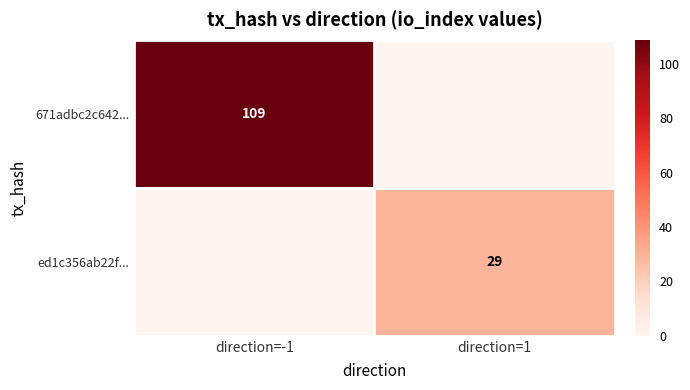

What is the total value across all series at direction=-1?

109